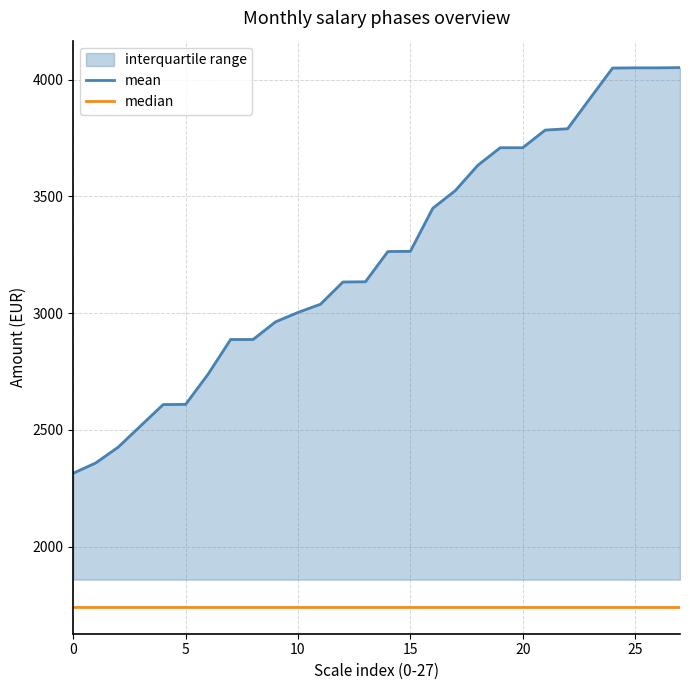

What is the value of the median point at the 4th from the left?

1742.0